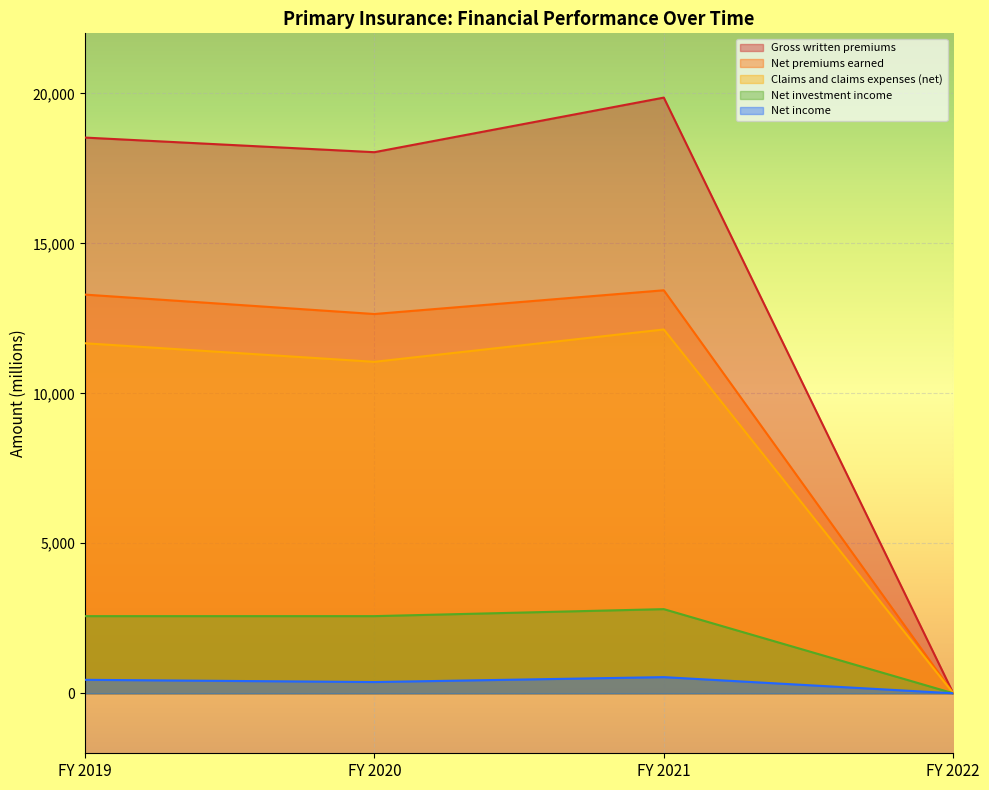

Where is Net income nearest to the value 269?

FY 2020